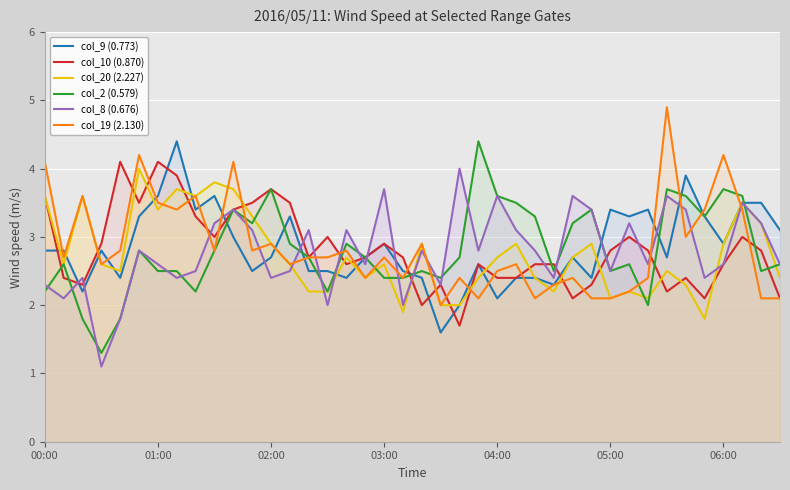

Reading left to right, list all the values displayed in this chart.

col_9 (0.773): 2.8	2.8	2.2	2.8	2.4	3.3	3.6	4.4	3.4	3.6	3.0	2.5	2.7	3.3	2.5	2.5	2.4	2.7	2.9	2.5	2.4	1.6	2.0	2.6	2.1	2.4	2.4	2.3	2.7	2.4	3.4	3.3	3.4	2.7	3.9	3.3	2.9	3.5	3.5	3.1
col_10 (0.870): 3.6	2.4	2.3	2.9	4.1	3.5	4.1	3.9	3.3	3.0	3.4	3.5	3.7	3.5	2.7	3.0	2.6	2.7	2.9	2.7	2.0	2.3	1.7	2.6	2.4	2.4	2.6	2.6	2.1	2.3	2.8	3.0	2.8	2.2	2.4	2.1	2.6	3.0	2.8	2.1
col_20 (2.227): 3.6	2.6	3.6	2.6	2.5	4.0	3.4	3.7	3.6	3.8	3.7	3.3	2.9	2.6	2.2	2.2	2.7	2.4	2.6	1.9	2.9	2.0	2.0	2.4	2.7	2.9	2.4	2.2	2.7	2.9	2.1	2.2	2.1	2.5	2.3	1.8	2.9	3.5	3.2	2.4
col_2 (0.579): 2.2	2.6	1.8	1.3	1.8	2.8	2.5	2.5	2.2	2.8	3.4	3.2	3.7	2.9	2.7	2.2	2.9	2.7	2.4	2.4	2.5	2.4	2.7	4.4	3.6	3.5	3.3	2.5	3.2	3.4	2.5	2.6	2.0	3.7	3.6	3.3	3.7	3.6	2.5	2.6
col_8 (0.676): 2.3	2.1	2.4	1.1	1.8	2.8	2.6	2.4	2.5	3.2	3.4	3.1	2.4	2.5	3.1	2.0	3.1	2.6	3.7	2.0	2.8	2.3	4.0	2.8	3.6	3.1	2.8	2.4	3.6	3.4	2.5	3.2	2.6	3.6	3.4	2.4	2.6	3.5	3.2	2.6
col_19 (2.130): 4.1	2.7	3.6	2.6	2.8	4.2	3.5	3.4	3.6	2.8	4.1	2.8	2.9	2.6	2.7	2.7	2.8	2.4	2.7	2.4	2.9	2.0	2.4	2.1	2.5	2.6	2.1	2.3	2.4	2.1	2.1	2.2	2.4	4.9	3.0	3.4	4.2	3.4	2.1	2.1